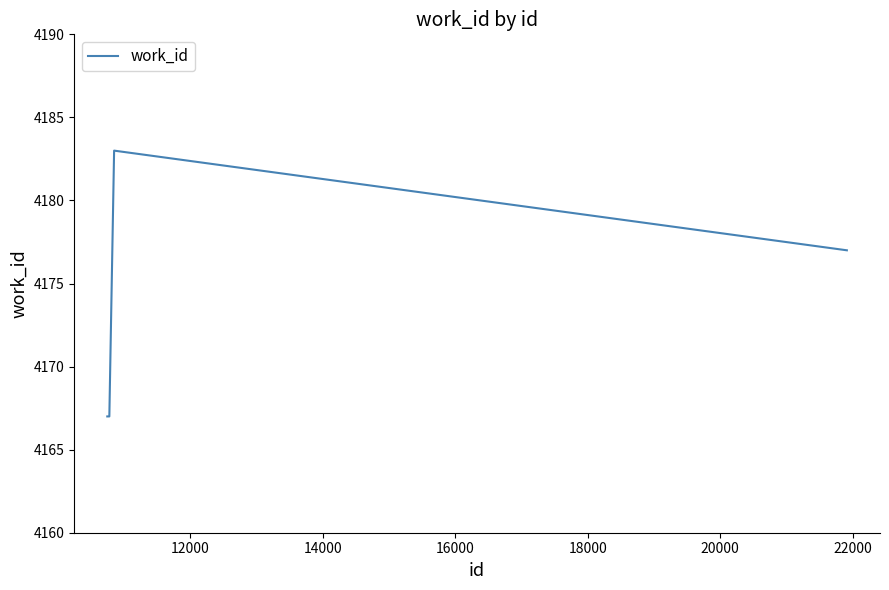

What is the smallest value displayed?

4167